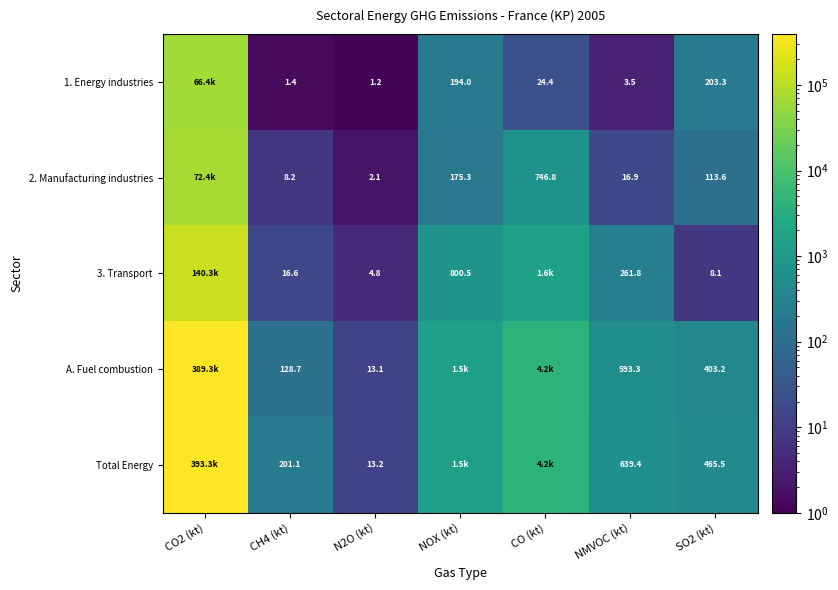

Between N2O (kt) and SO2 (kt), which series saw the biggest shift?

Total Energy